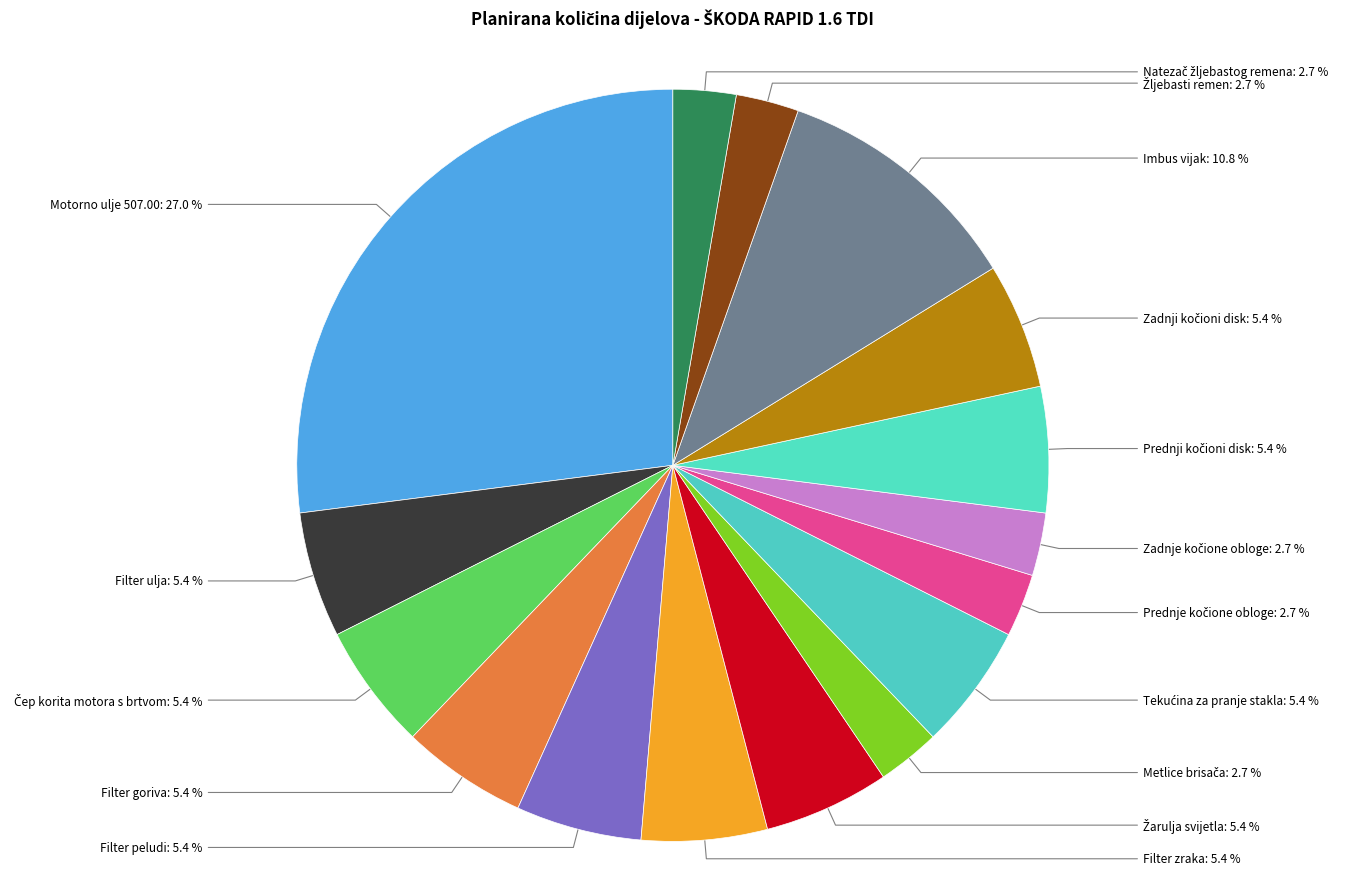

Is there any slice that represents more than half of the pie?

No